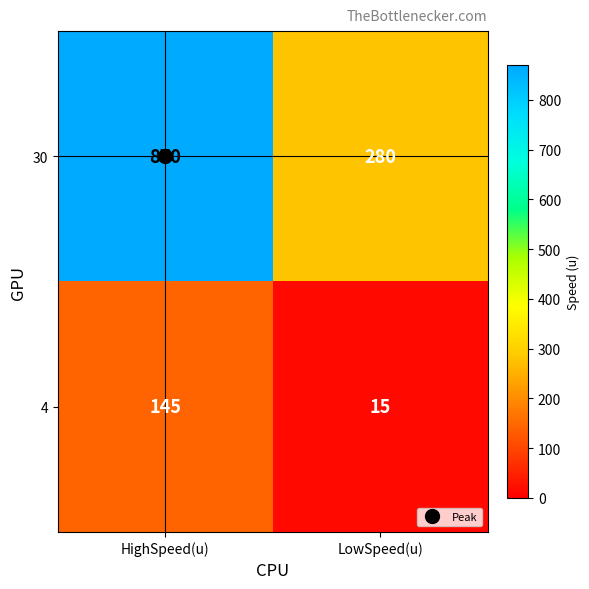

What is the total value across all series at LowSpeed(u)?

295